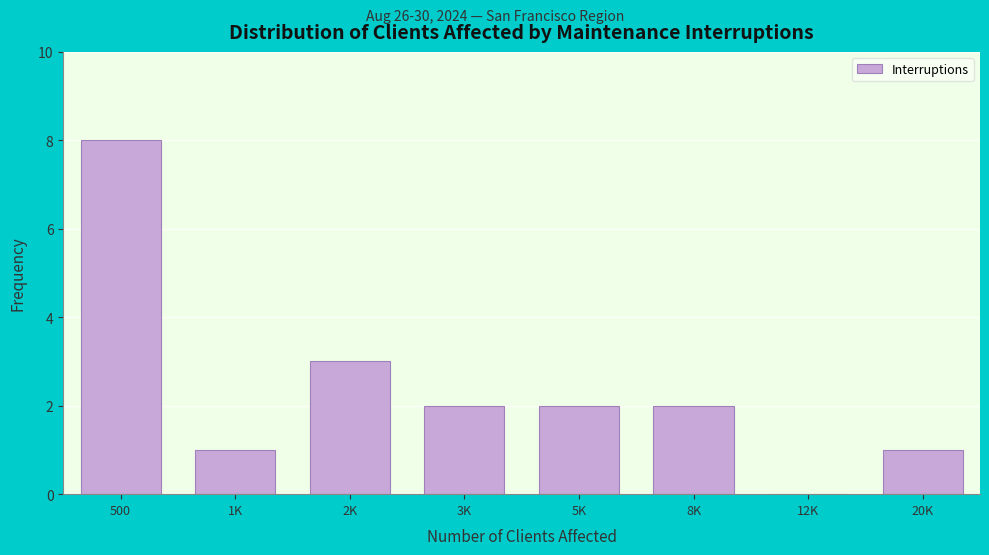

Reading left to right, what are all the values shown in this chart?

500=8	1K=1	2K=3	3K=2	5K=2	8K=2	12K=0	20K=1